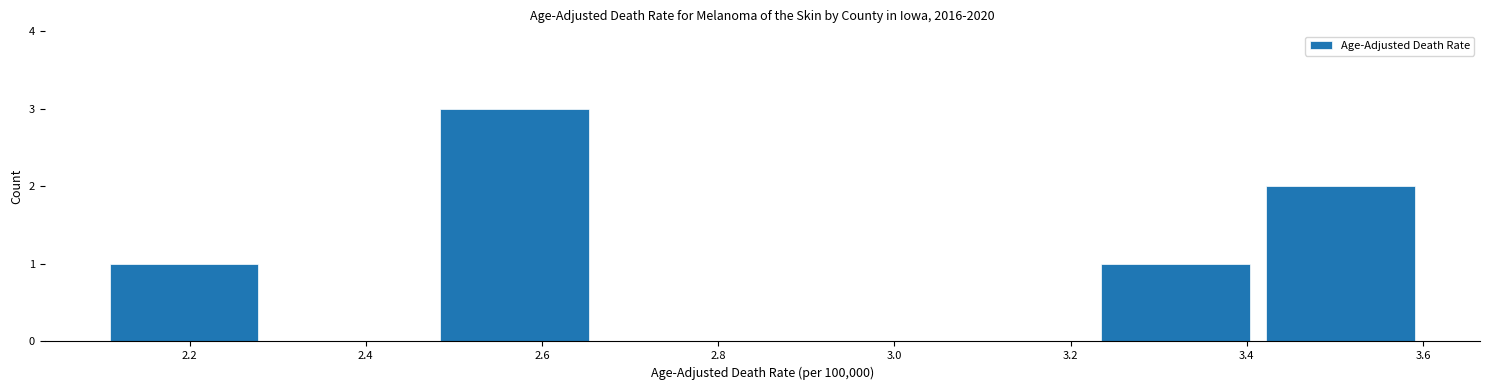

Reading left to right, transcribe this chart: for each bar, give the range it covers on the x-axis and its height. Neither the bar edges nor the heights are printed on the chart, so give them approximately, as read against the axes.

2.10 to 2.28: 1
2.28 to 2.48: 0
2.48 to 2.66: 3
2.66 to 2.86: 0
2.86 to 3.04: 0
3.04 to 3.22: 0
3.22 to 3.42: 1
3.42 to 3.60: 2